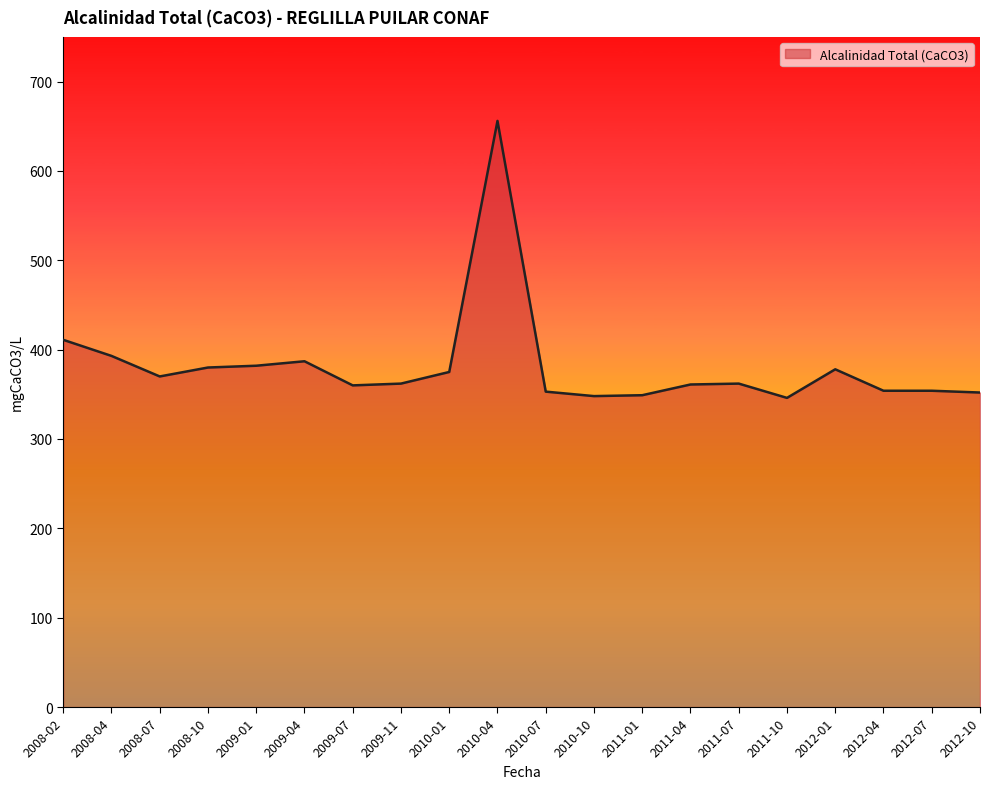

What is the average value?

382